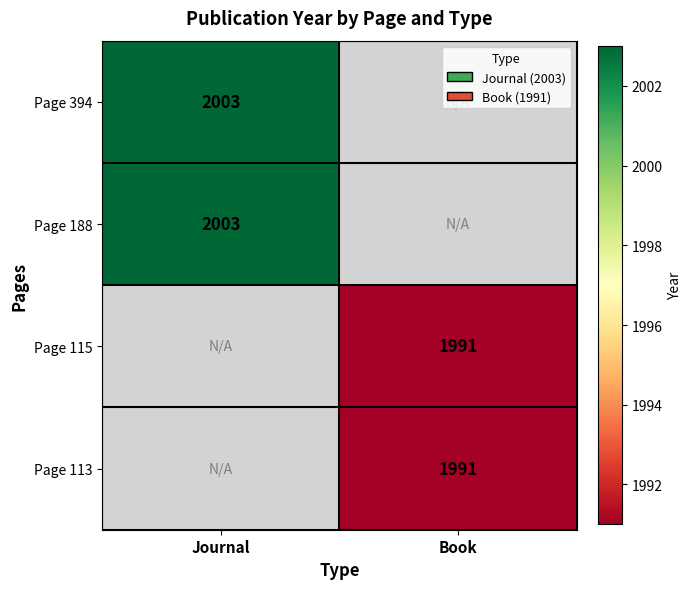

Is it true that Page 188 equals 1214 at Journal?

False